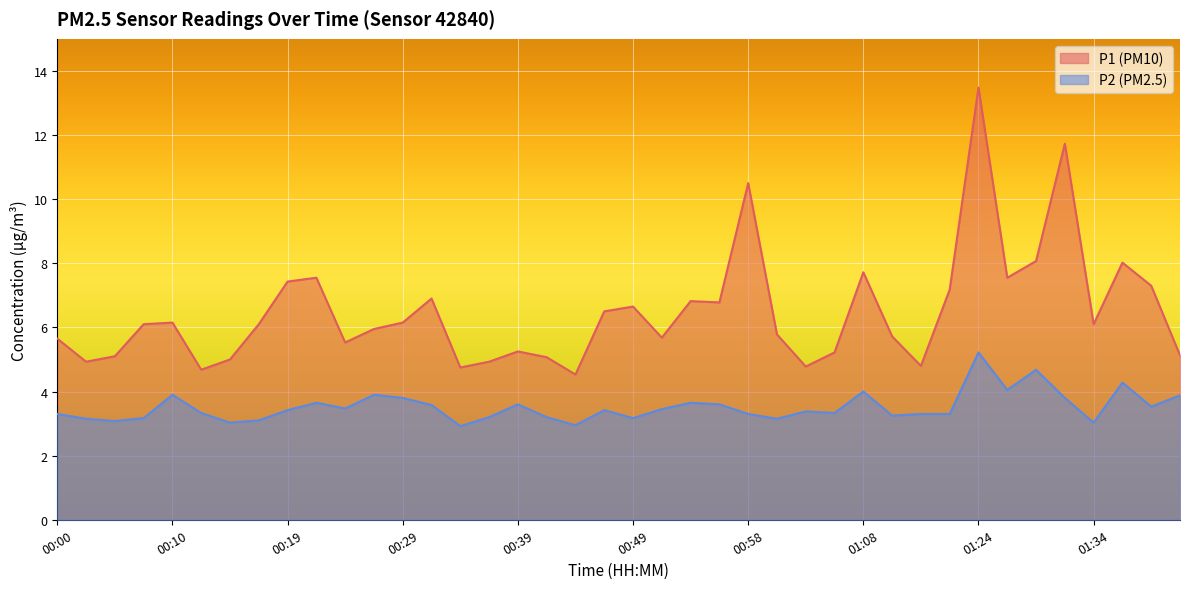

The value of P2 at 01:34 is 4.9. True or false?

False